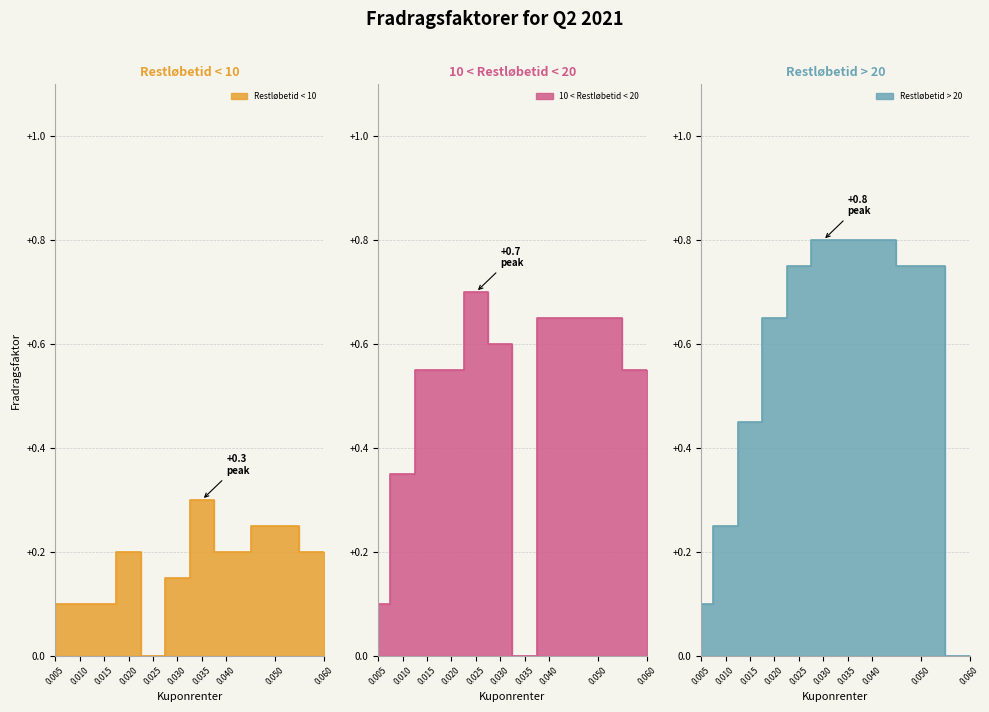

How many intersections are there between 10 < Restløbetid < 20 and Restløbetid < 10?

2